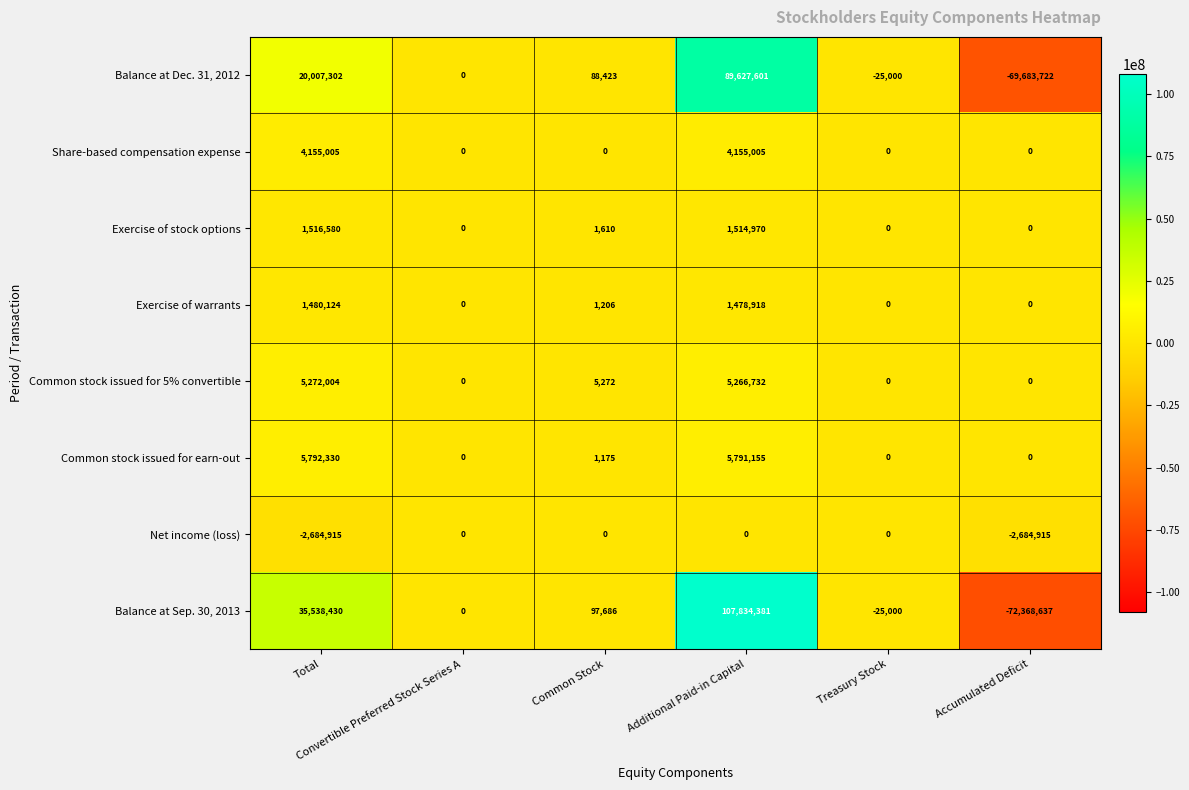

What is the sum of all Net income (loss) values?

-5369830